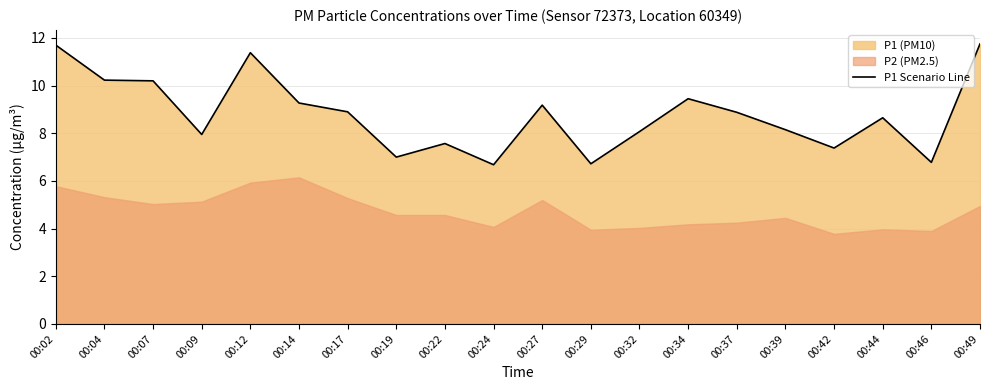

What is the sum of the values at 00:34 and 00:04?

19.7